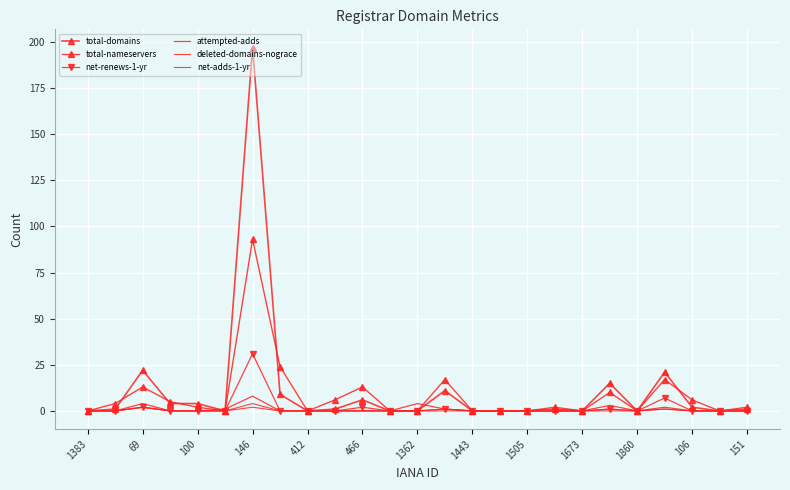

How many net-adds-1-yr values are between 0 and 1?

23